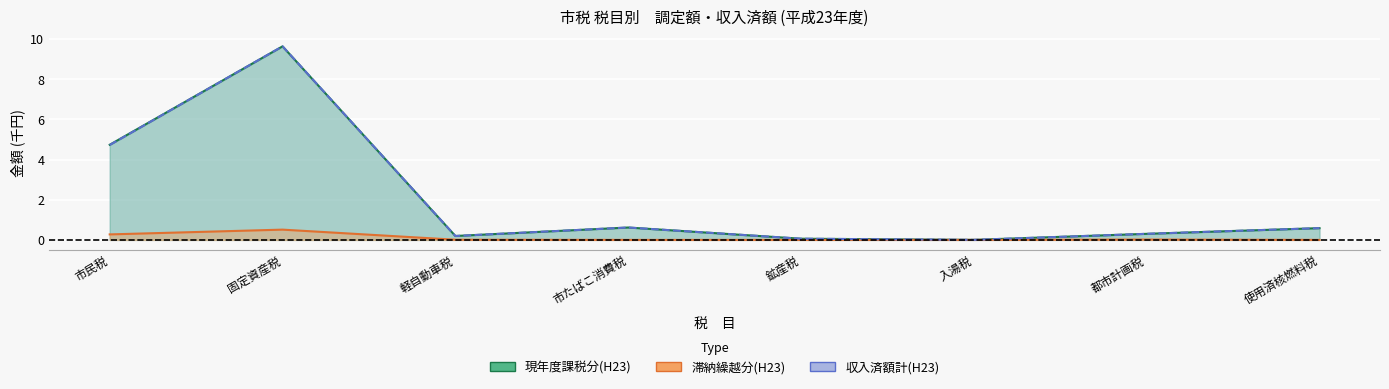

Between 軽自動車税 and 都市計画税, which series saw the biggest shift?

収入済額計(H23)